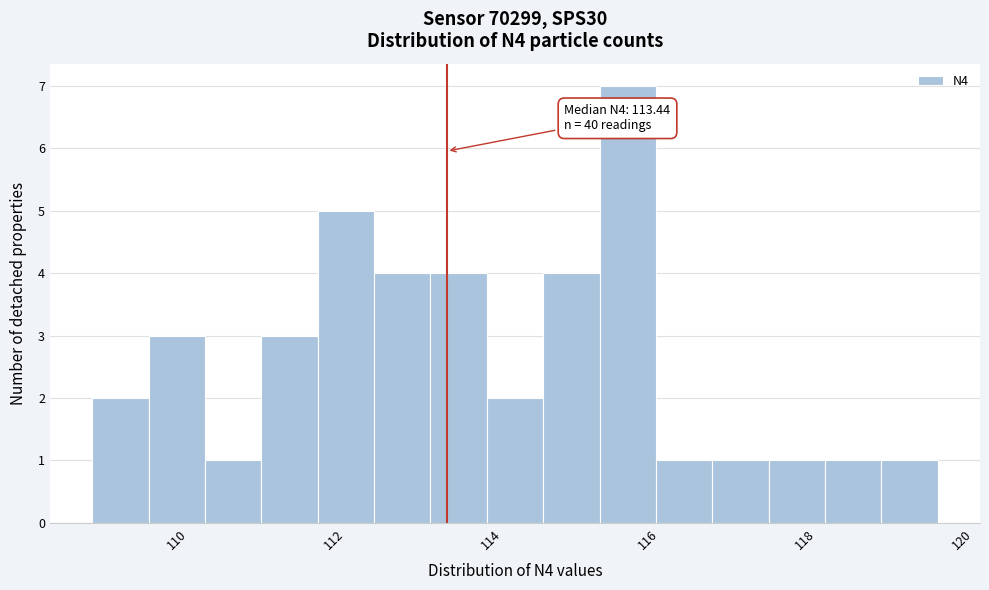

Read against the x-axis, roughly where is the centre of the tallest bar?

115.8